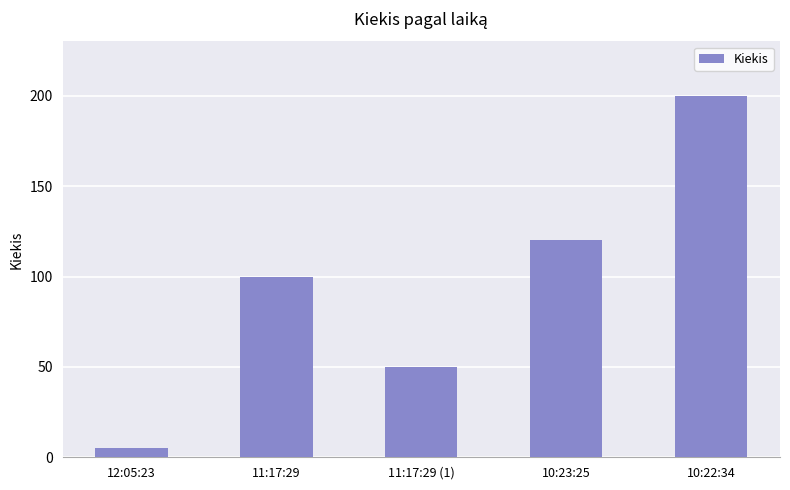

Are the bars horizontal?

No